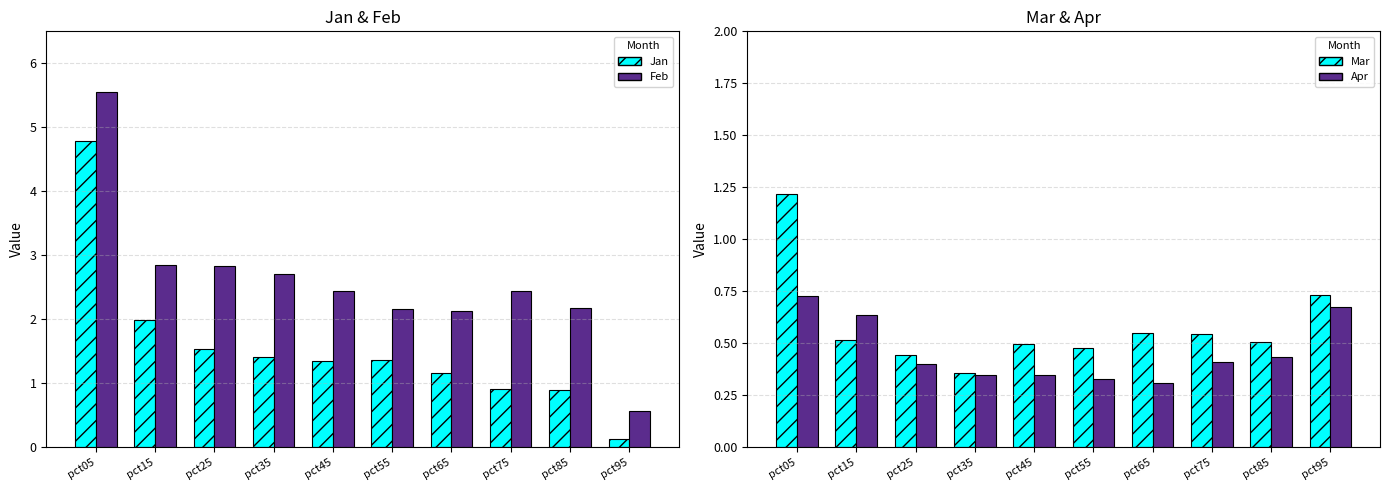

Are the bars grouped side by side (vs. stacked)?

Yes